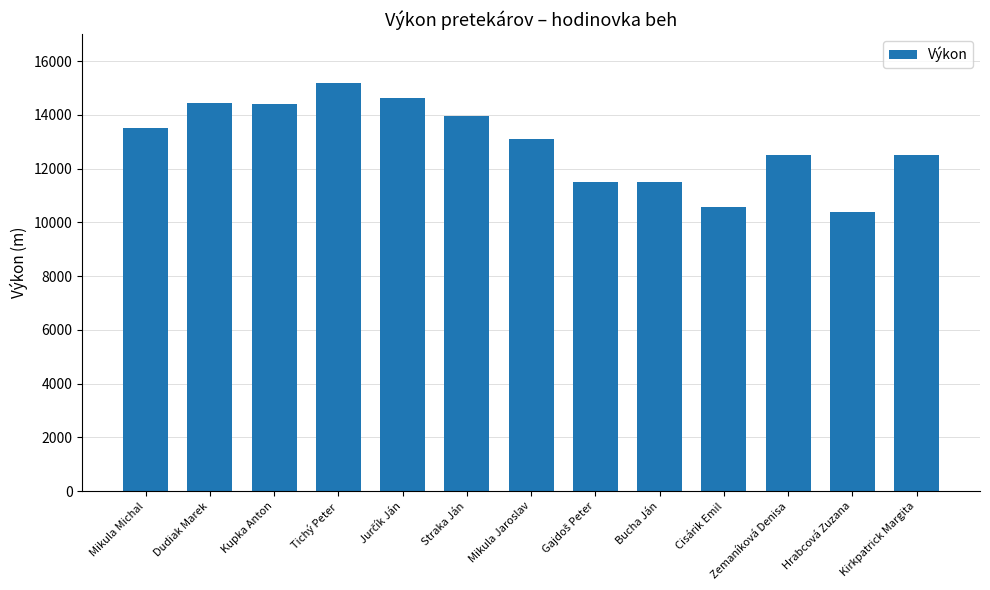

What is the approximate value at Zemaníková Denisa?

12500